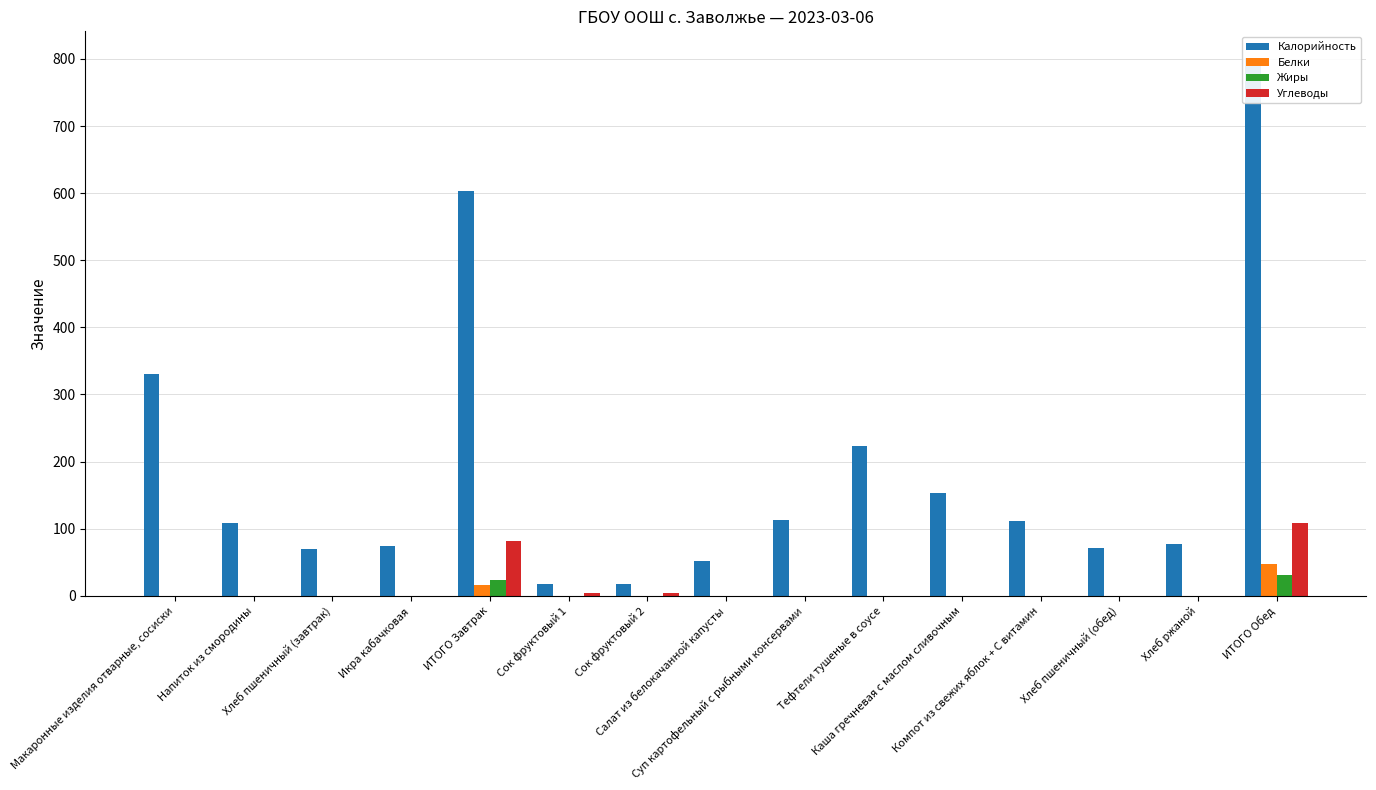

How many series are shown in this chart?

4